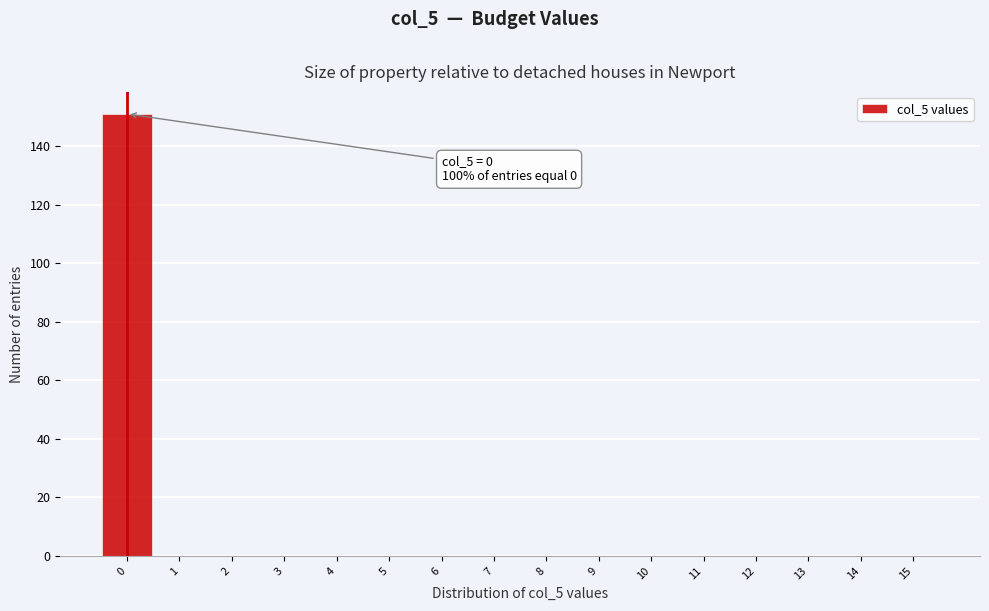

Which range on the x-axis has the tallest bar?

-0.5 to 0.5